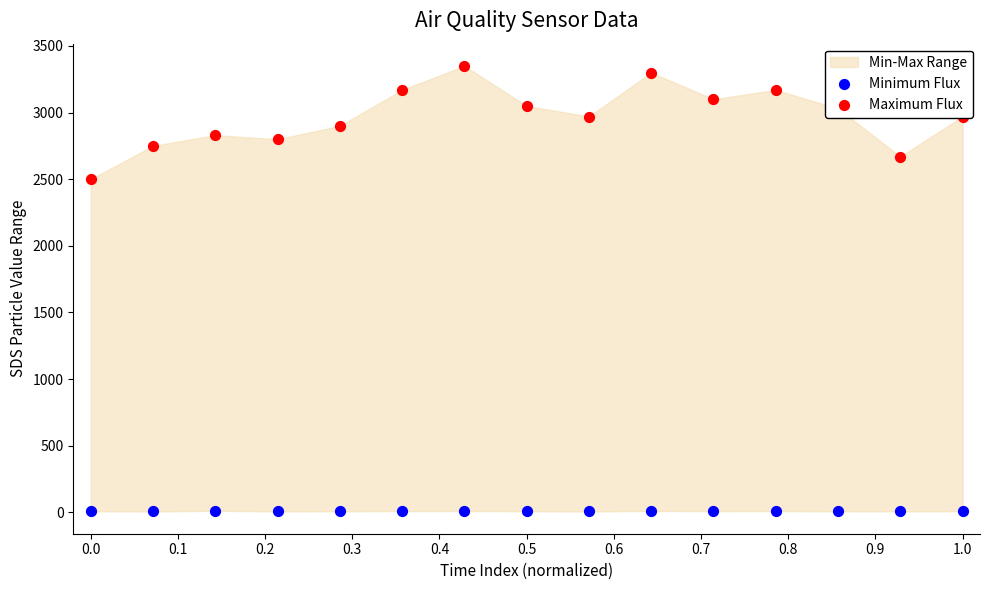

Is the value of Minimum Flux at 0.0 greater than the value of Maximum Flux at 0.8?

No